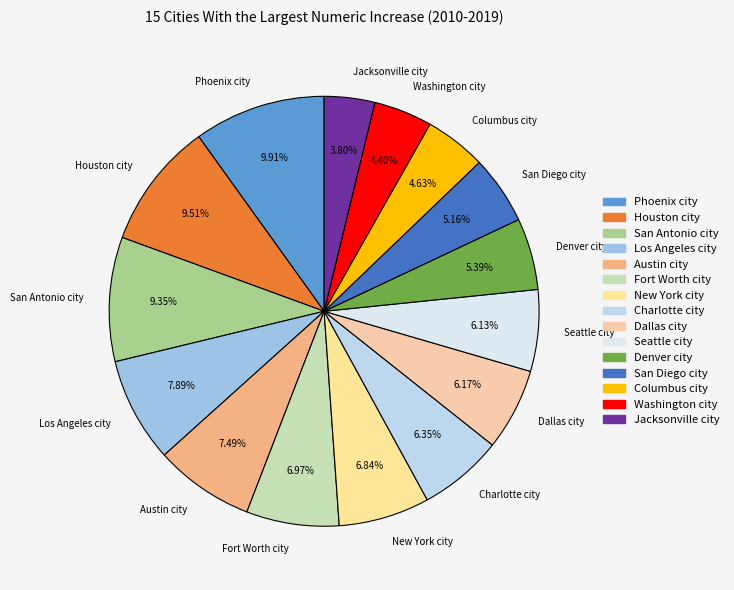

What is the smallest slice in the pie chart?

Jacksonville city